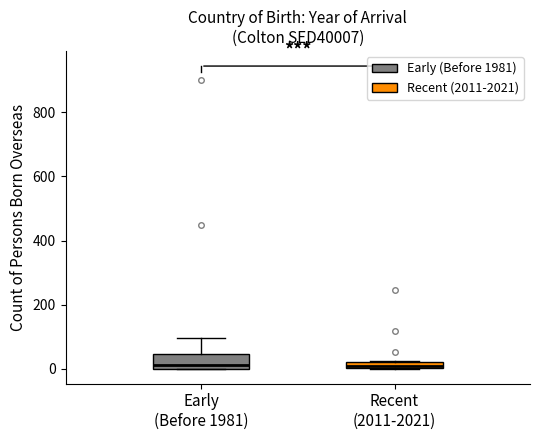

Where is the lower edge of the box for Early (Before 1981) on the y-axis? The values are not printed on the chart, so give them approximately, as read against the axis.

0